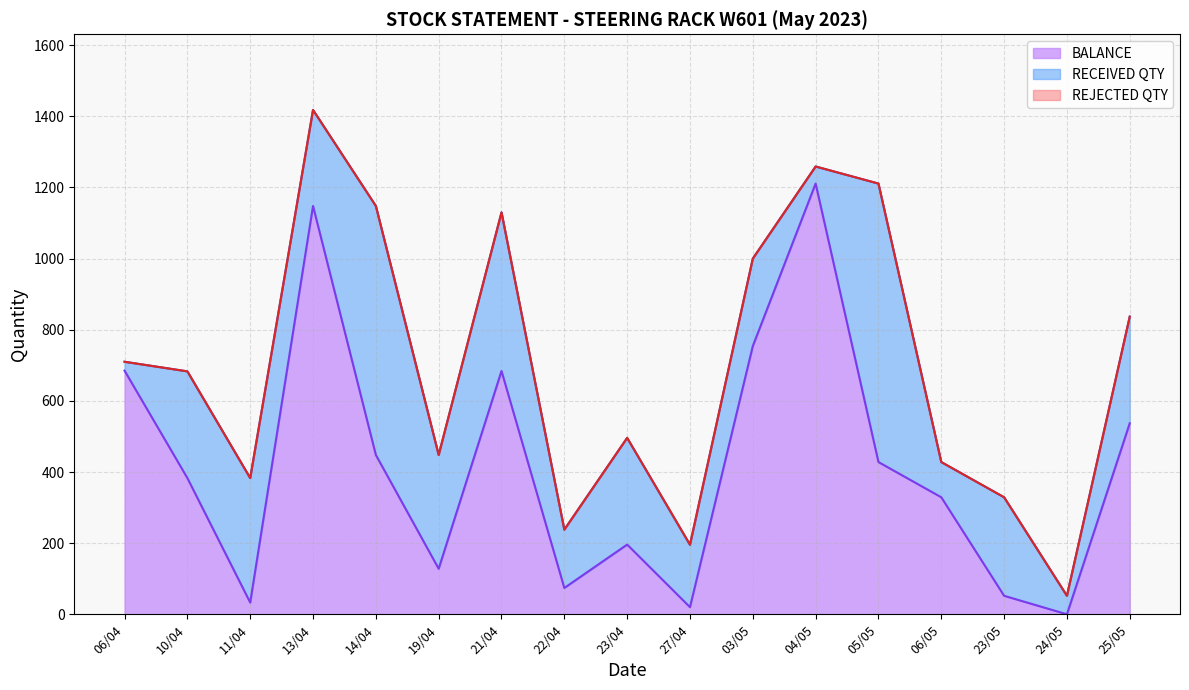

The value of BALANCE at 21/04 is 684. True or false?

True